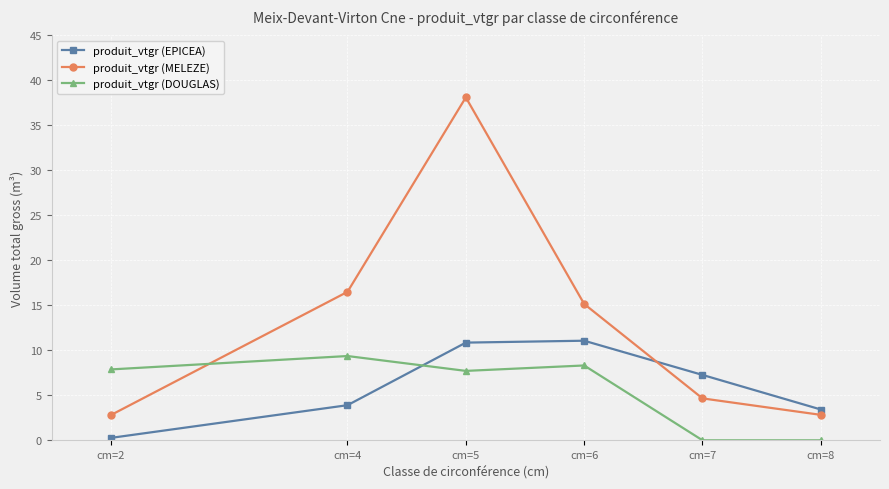

How many series are shown in this chart?

3